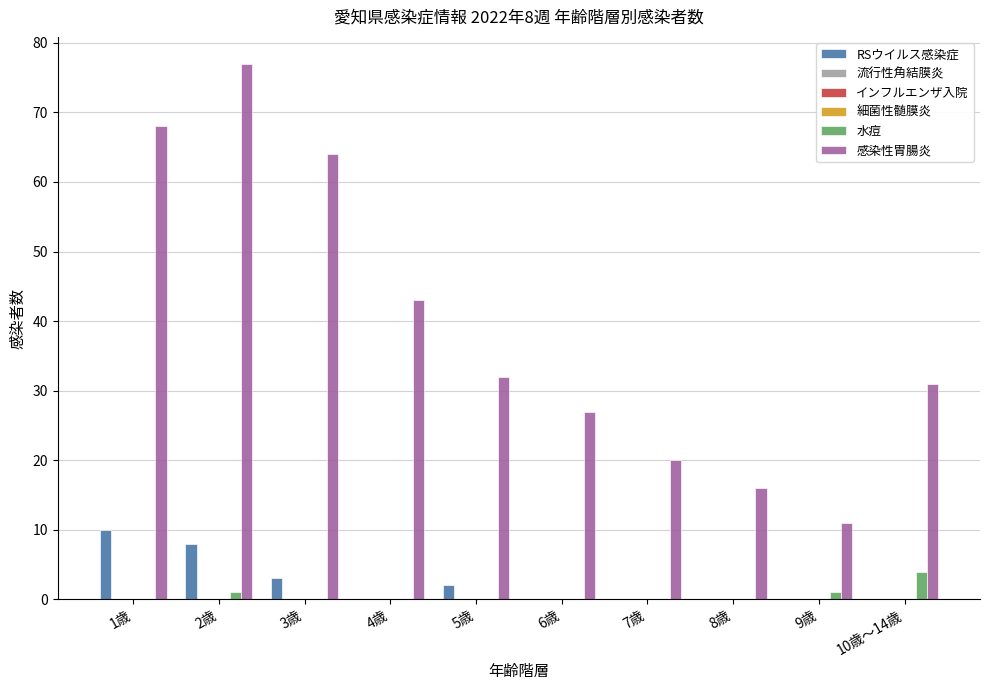

Is it true that RSウイルス感染症 equals -7 at 9歳?

False